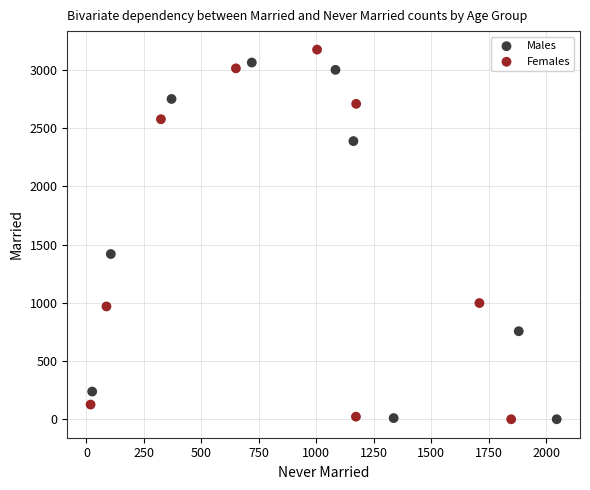

What are all the series names shown in the legend?

Males, Females